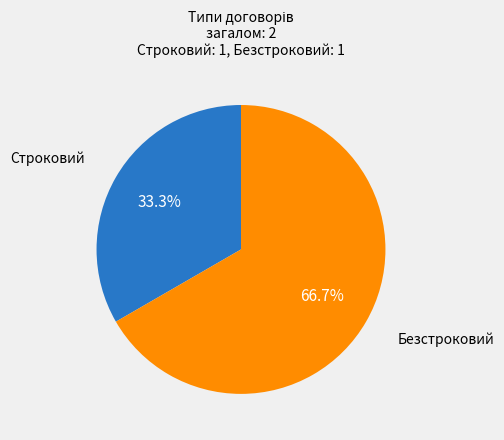

Does Строковий represent more than half of the total?

No